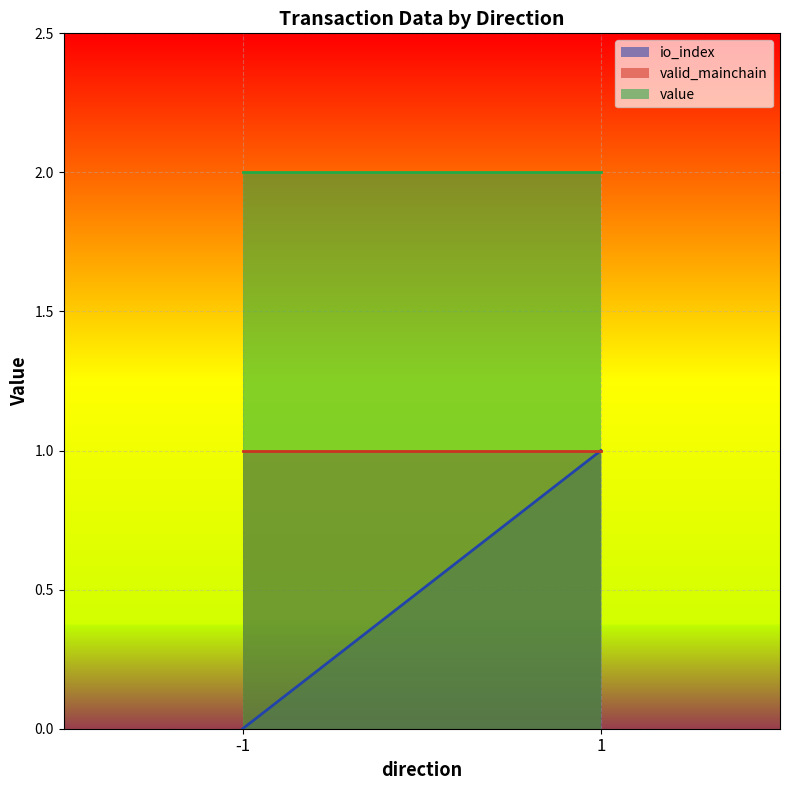

Which series has the largest total across all categories?

value